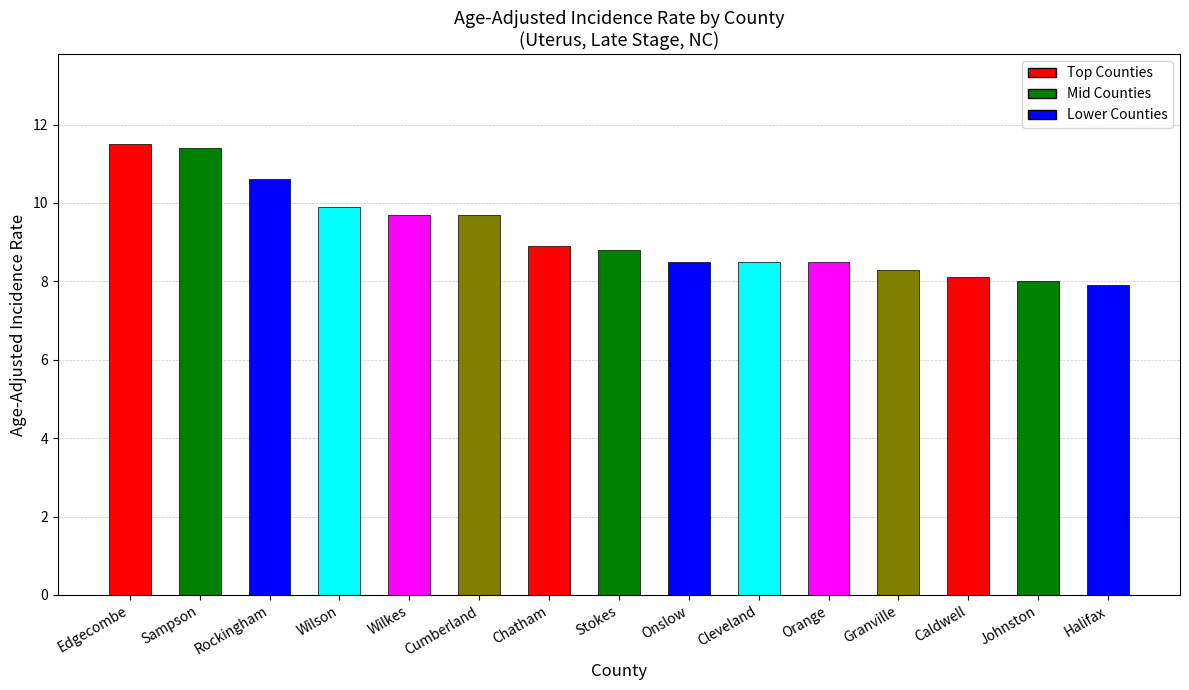

The chart shows a value of 10.6 at Rockingham. True or false?

True